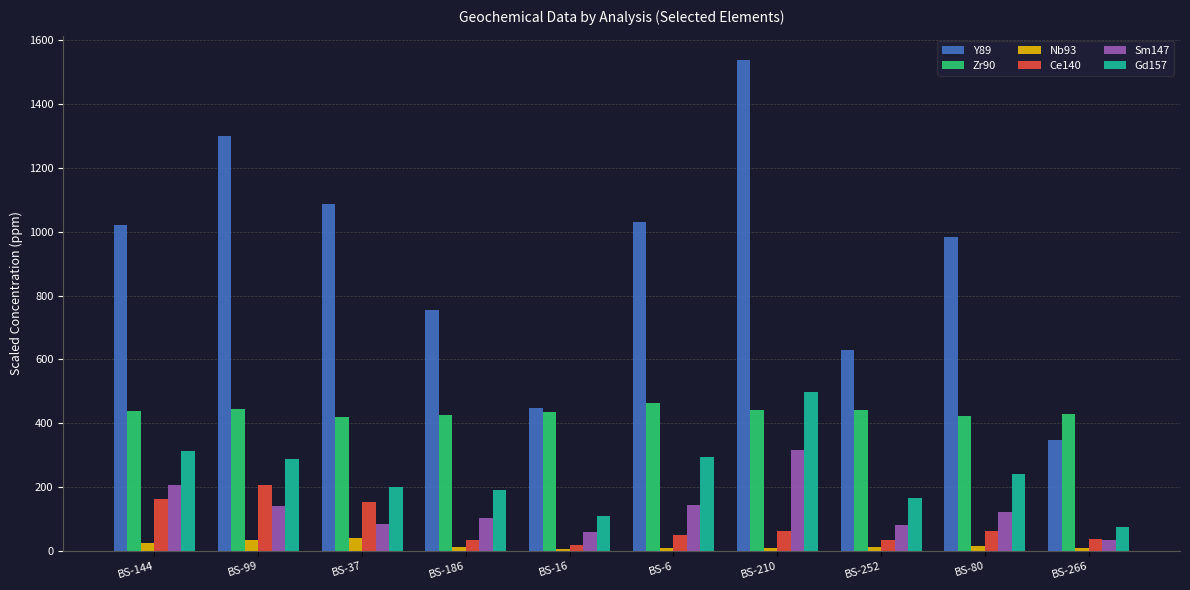

What is the label of the 10th bar from the left?

BS-266